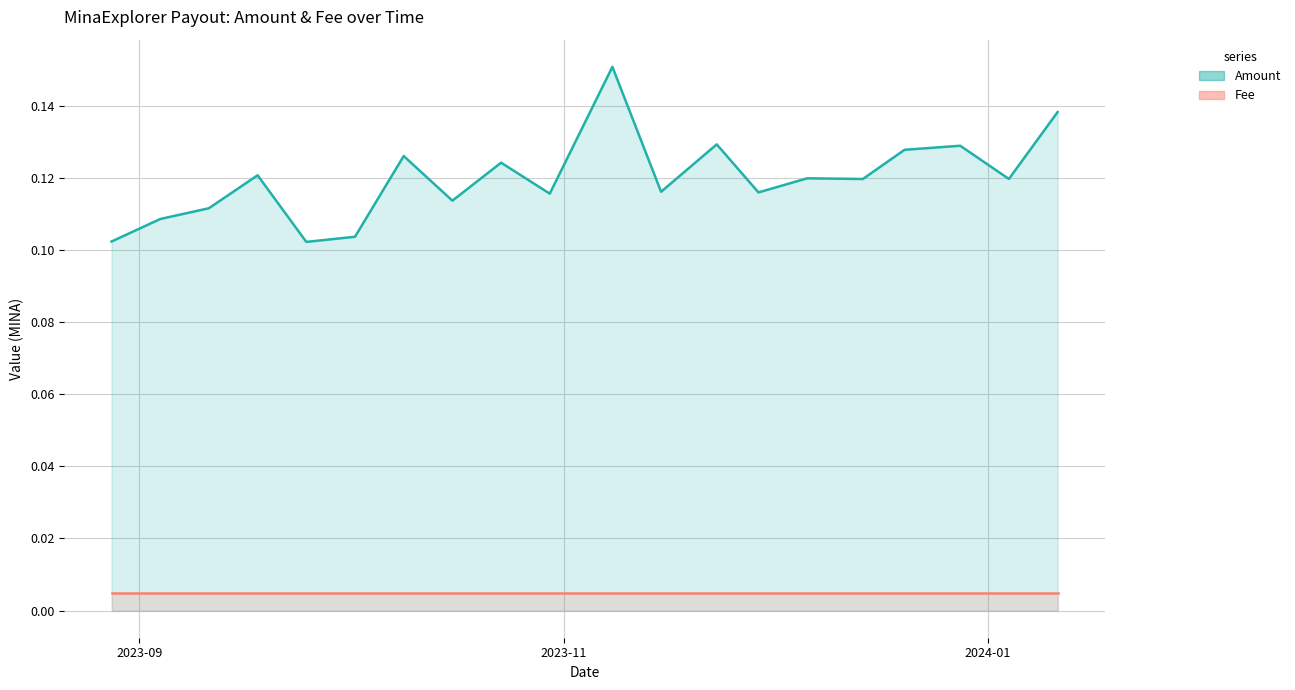

What value does the data have at 2023-11-29?

0.1